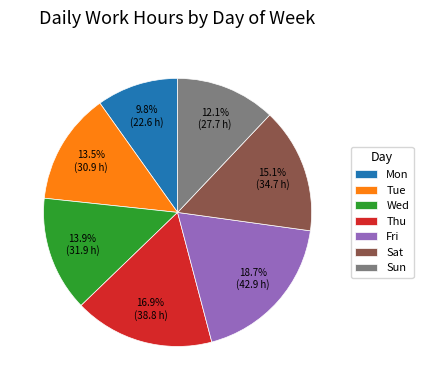

How many segments does this pie chart have?

7